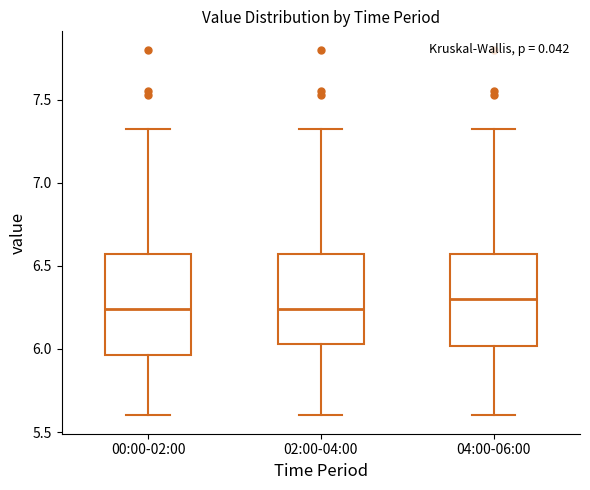

Where does the median line of the box for 04:00-06:00 sit on the y-axis? The values are not printed on the chart, so give them approximately, as read against the axis.

6.30